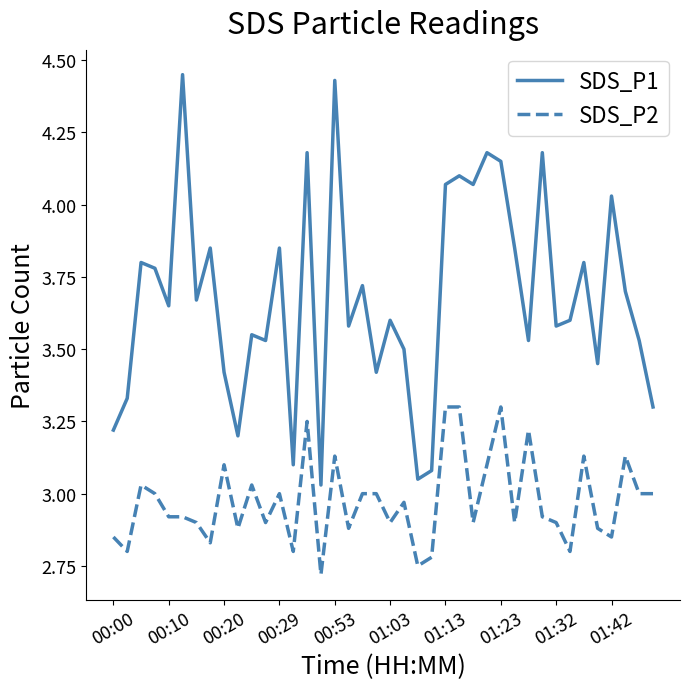

True or false: SDS_P2 and SDS_P1 intersect in this chart.

False